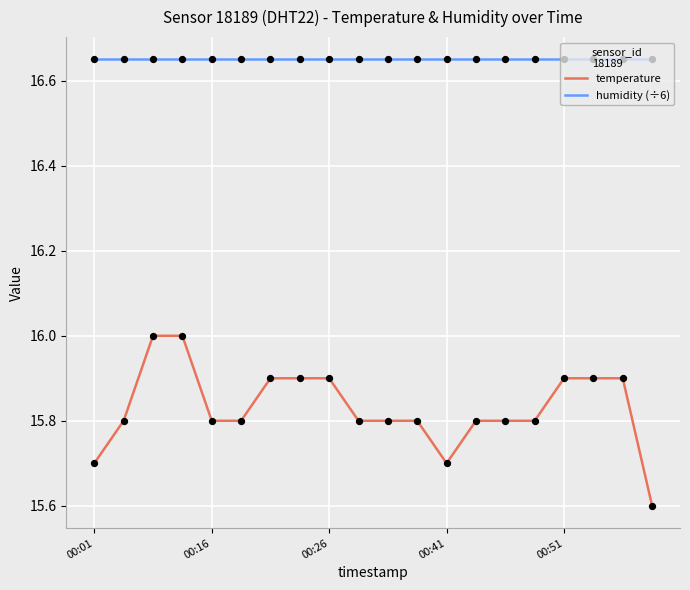

At how many categories does at least one series exceed 16?

20